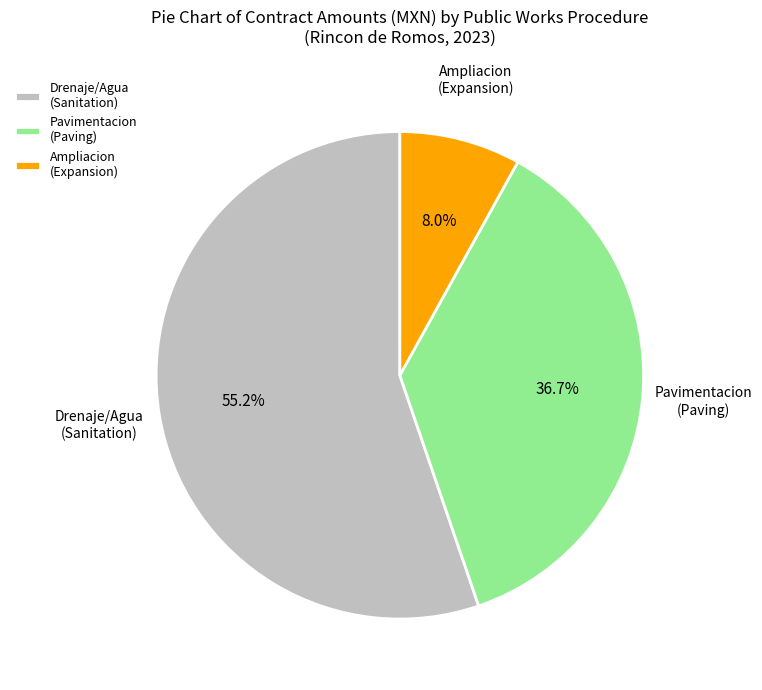

Which slice is the largest?

Drenaje/Agua (Sanitation)